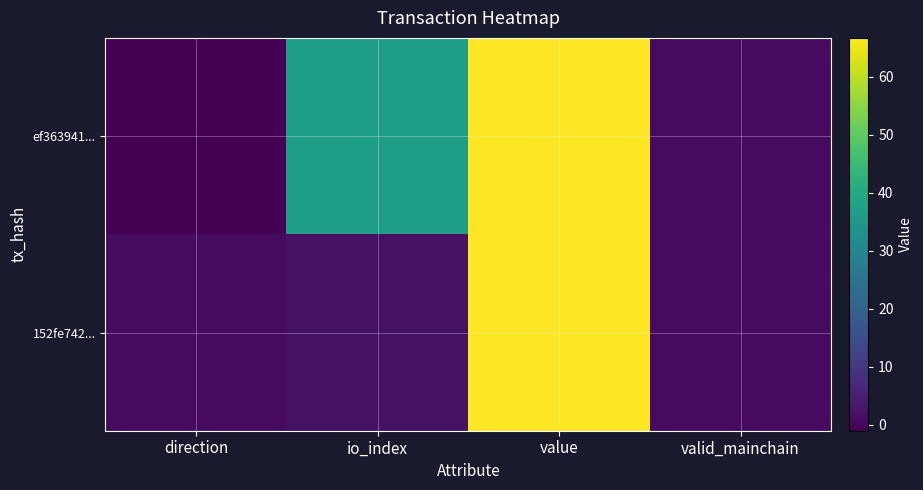

Which label corresponds to the largest value in the chart?

value